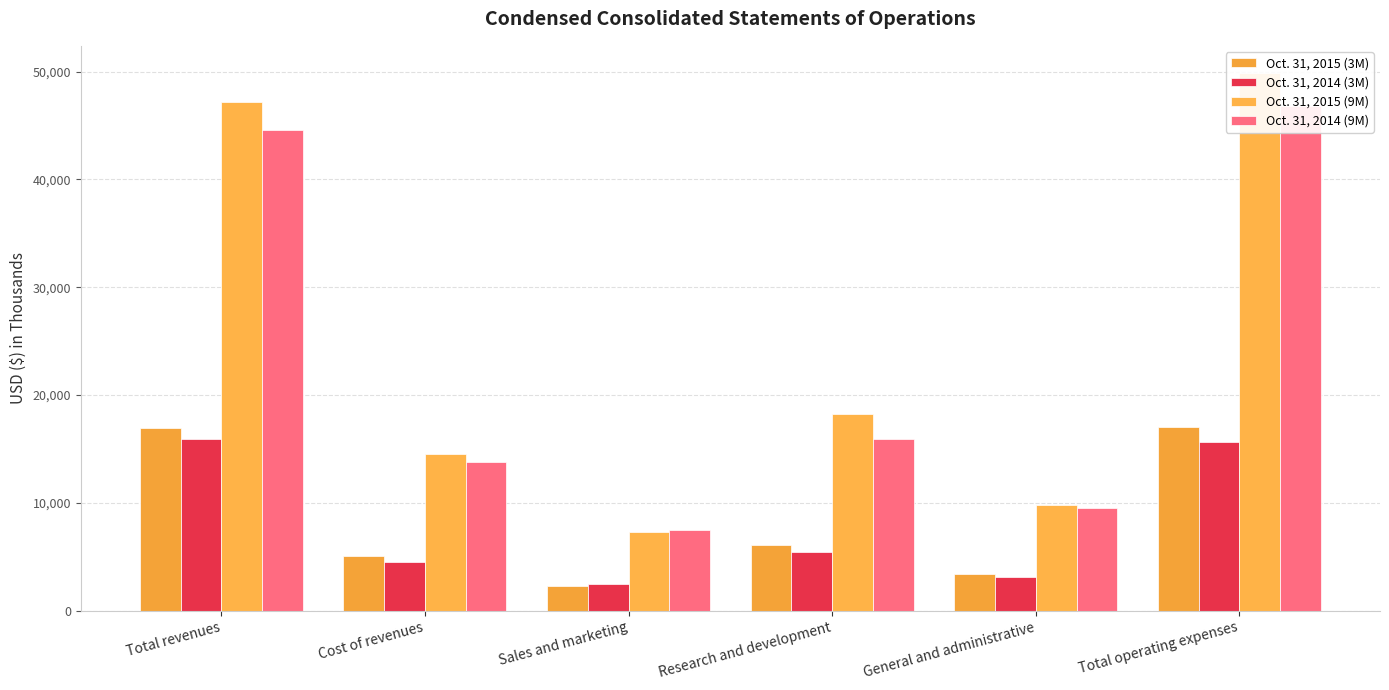

Where is Oct. 31, 2014 (3M) nearest to the value 9200?

Research and development